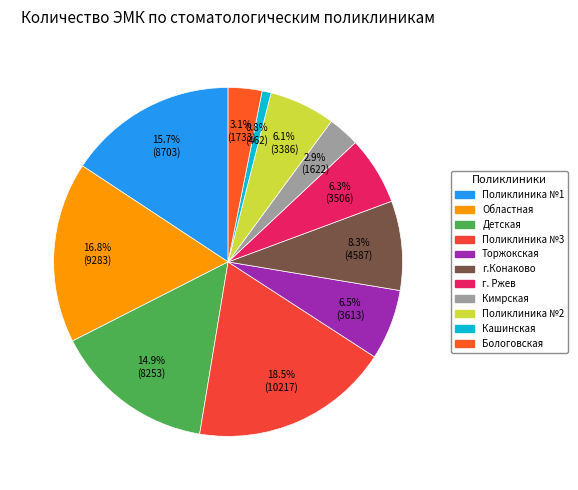

Count the number of slices in the pie.

11